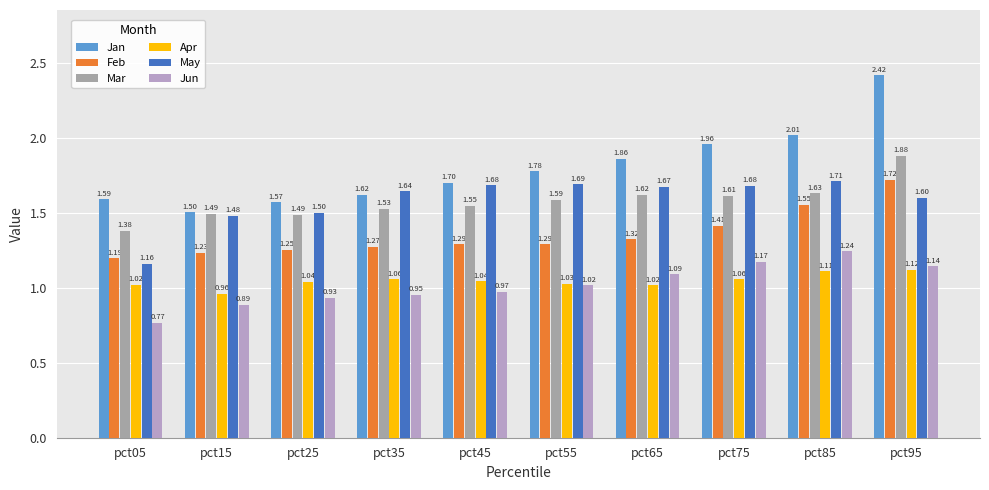

Reading right to left, transcribe all the data shown in this chart.

Jan: pct95=2.4	pct85=2.0	pct75=2.0	pct65=1.9	pct55=1.8	pct45=1.7	pct35=1.6	pct25=1.6	pct15=1.5	pct05=1.6
Feb: pct95=1.7	pct85=1.6	pct75=1.4	pct65=1.3	pct55=1.3	pct45=1.3	pct35=1.3	pct25=1.3	pct15=1.2	pct05=1.2
Mar: pct95=1.9	pct85=1.6	pct75=1.6	pct65=1.6	pct55=1.6	pct45=1.5	pct35=1.5	pct25=1.5	pct15=1.5	pct05=1.4
Apr: pct95=1.1	pct85=1.1	pct75=1.1	pct65=1.0	pct55=1.0	pct45=1.0	pct35=1.1	pct25=1.0	pct15=1.0	pct05=1.0
May: pct95=1.6	pct85=1.7	pct75=1.7	pct65=1.7	pct55=1.7	pct45=1.7	pct35=1.6	pct25=1.5	pct15=1.5	pct05=1.2
Jun: pct95=1.1	pct85=1.2	pct75=1.2	pct65=1.1	pct55=1.0	pct45=1.0	pct35=1.0	pct25=0.9	pct15=0.9	pct05=0.8